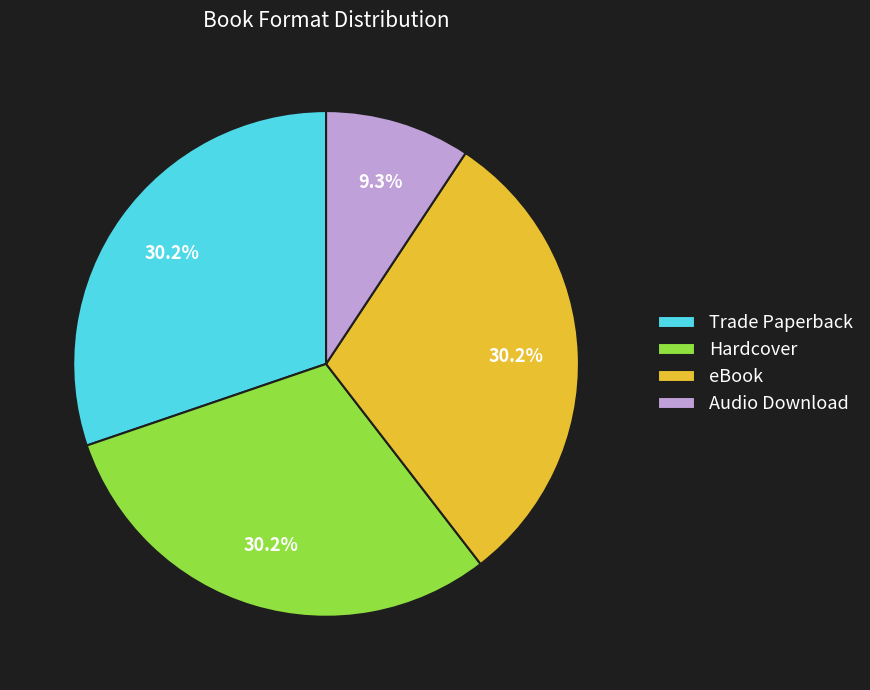

To the nearest percent, what is the combined percentage of Audio Download and Hardcover?

40%